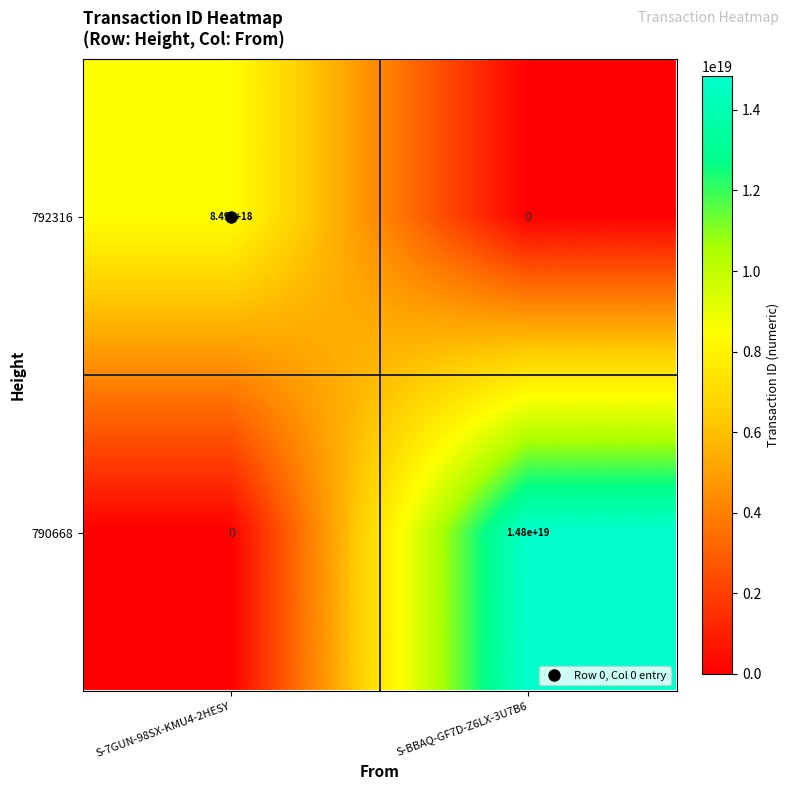

Which category has the highest value across all series?

S-BBAQ-GF7D-Z6LX-3U7B6